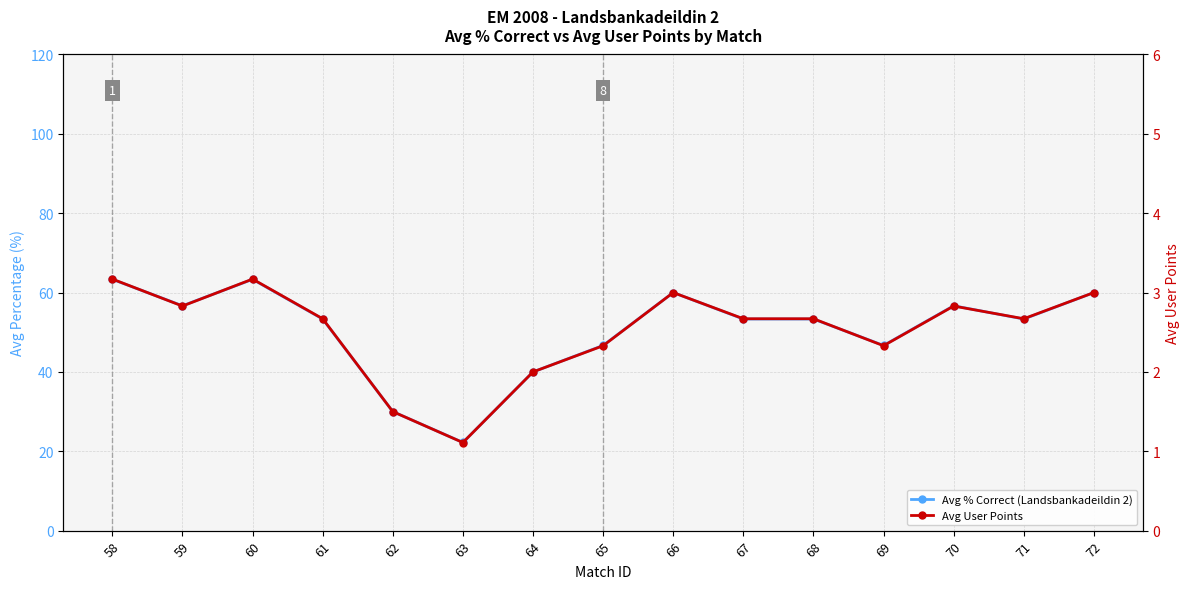

Does the chart display data point markers on the line(s)?

Yes